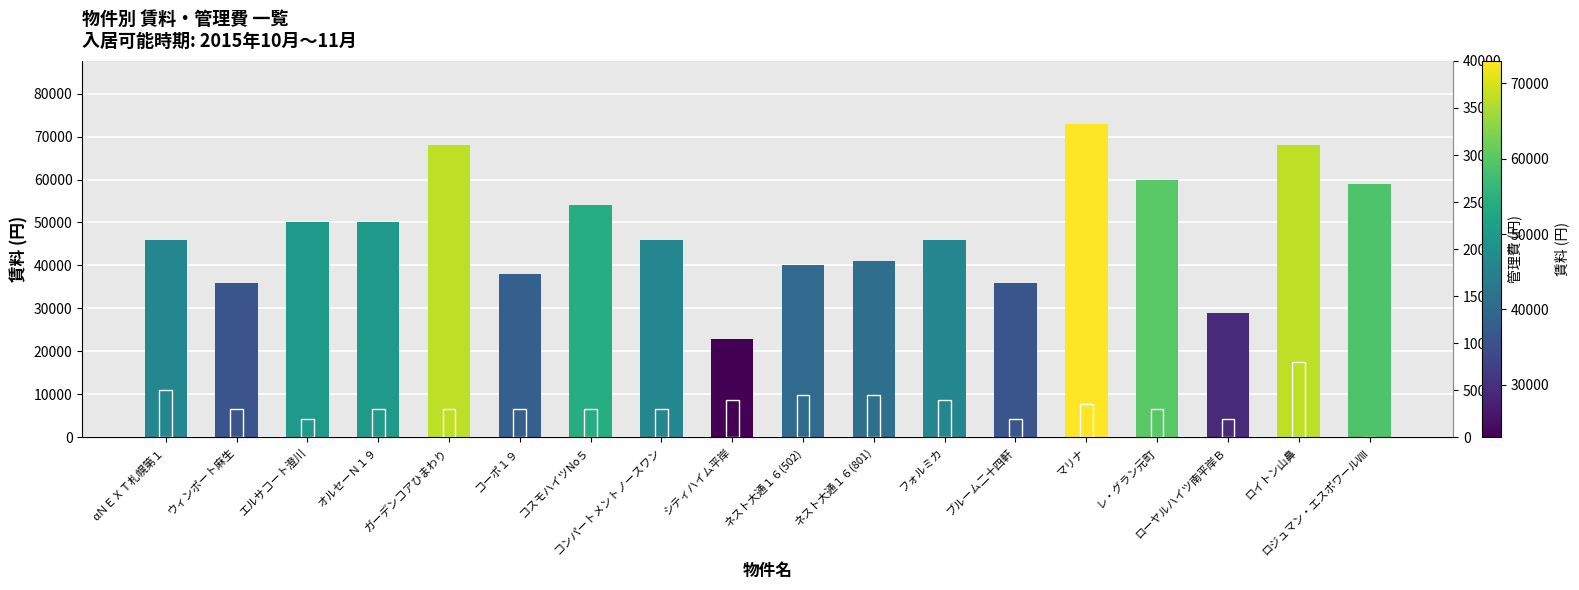

How many bars are there in each group?

2